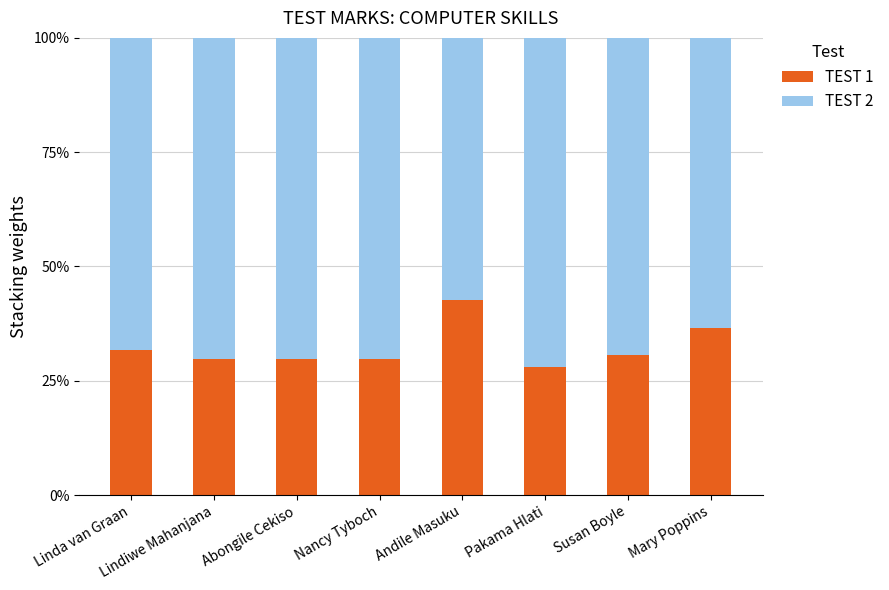

The TEST 1 series shows 42.7 at Andile Masuku. True or false?

True